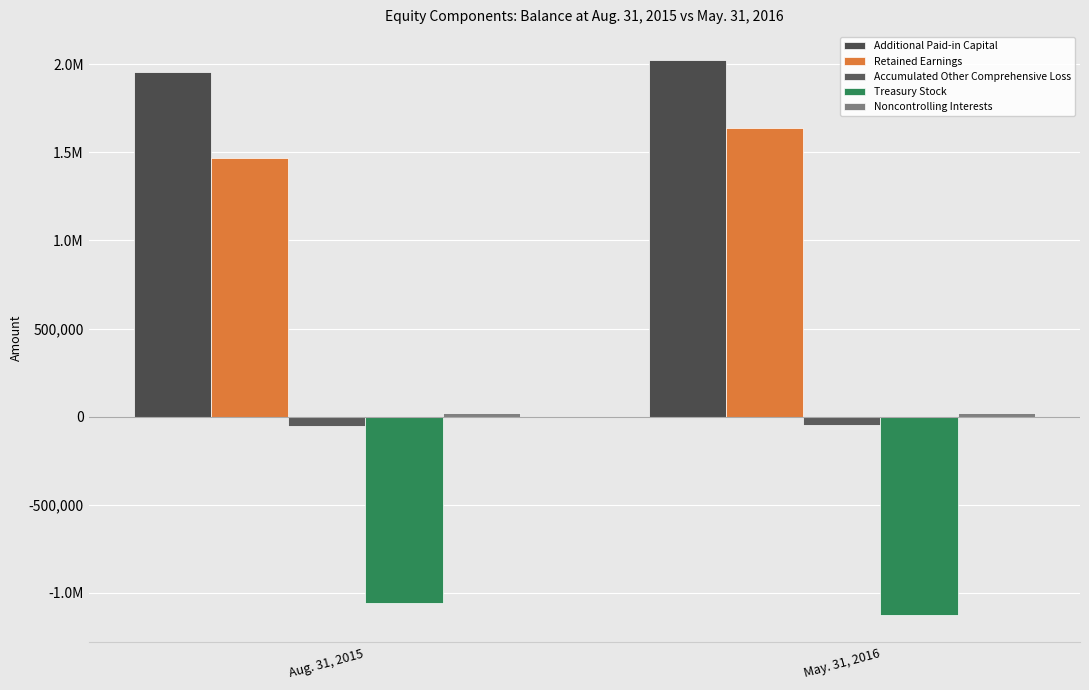

What is the difference between the maximum and minimum values in the Retained Earnings series?

168482